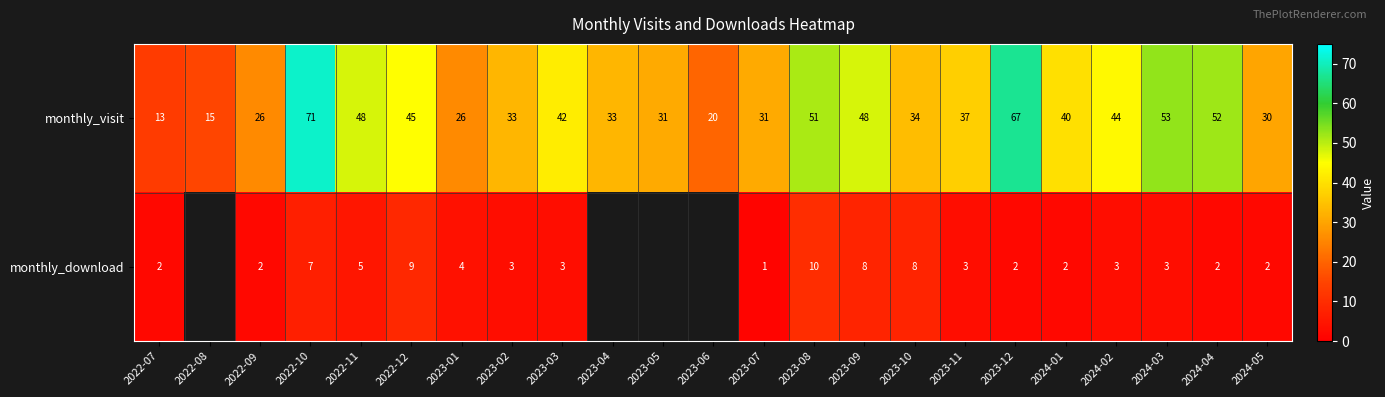

How many data points in monthly_visit are less than 37?

11